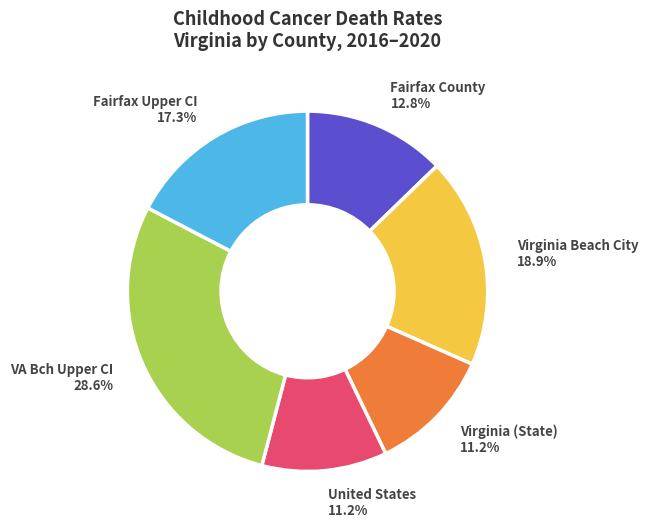

Does United States represent more than half of the total?

No